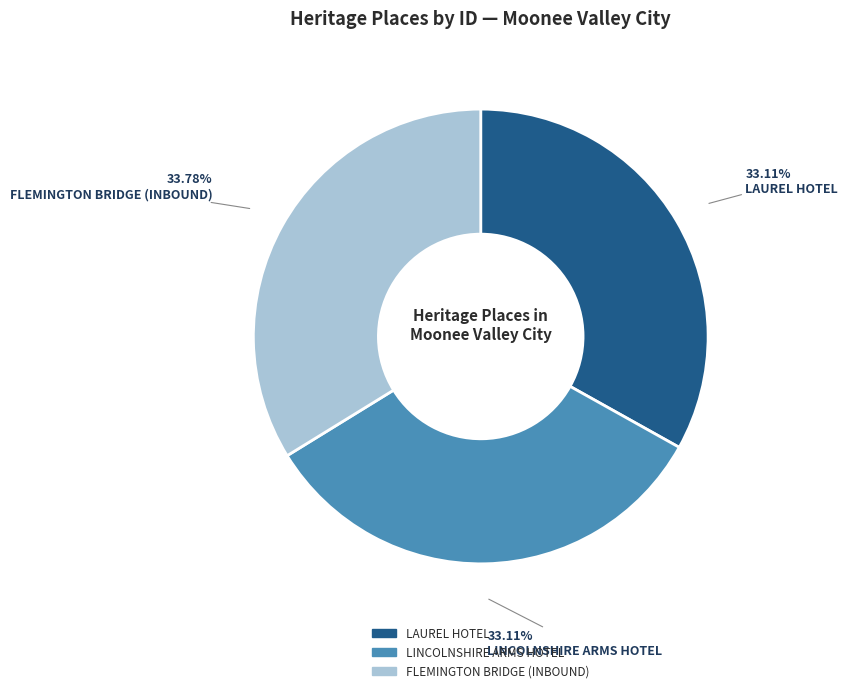

Does FLEMINGTON BRIDGE (INBOUND) account for over 50% of the chart?

No